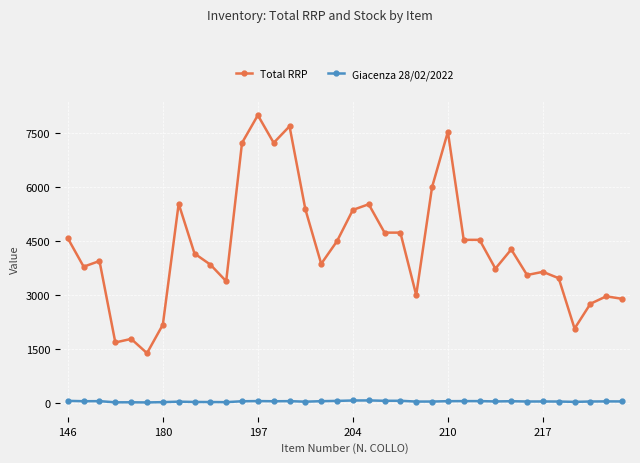

What are all the series names shown in the legend?

Total RRP, Giacenza 28/02/2022